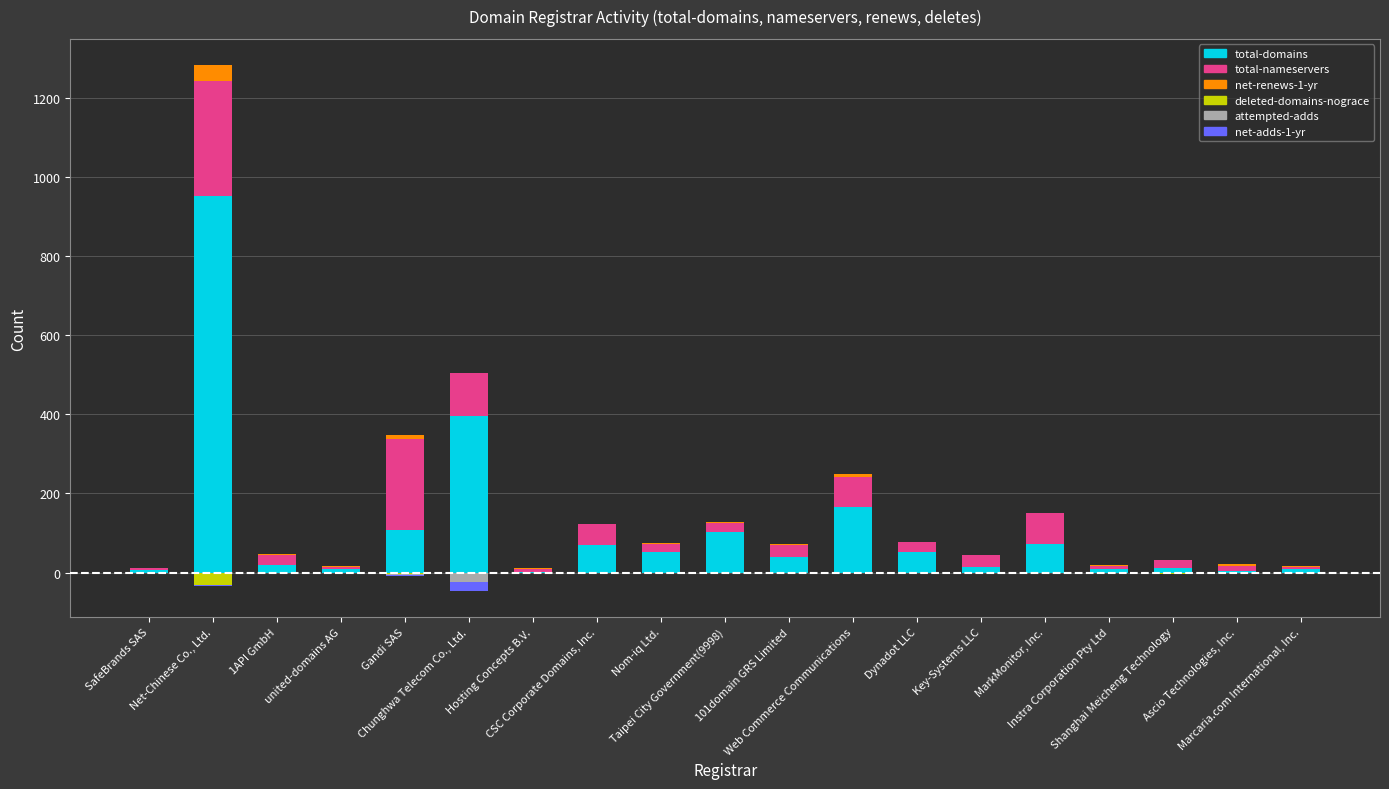

Is the value of total-nameservers at Net-Chinese Co., Ltd. greater than the value of attempted-adds at Instra Corporation Pty Ltd?

Yes